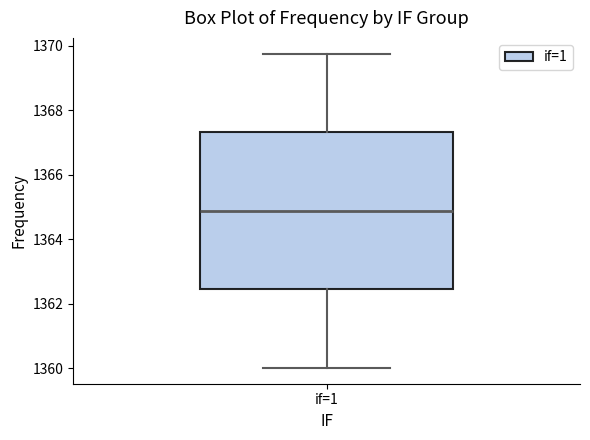

Transcribe this box plot: give where the median line is, the range the box spans, and where the two whiskers end, as read against the y-axis. The values are not printed on the chart, so give them approximately, as read against the axis.

median 1364.8, box 1362.4 to 1367.4, whiskers 1360.0 to 1369.8